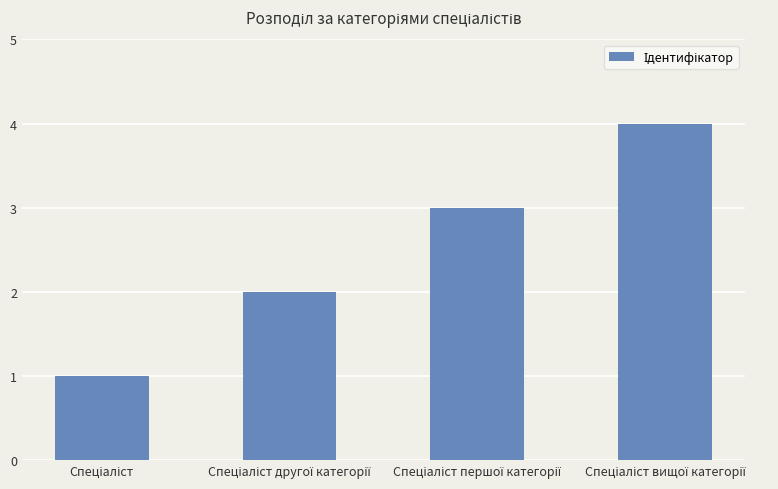

What is the greatest value displayed?

4